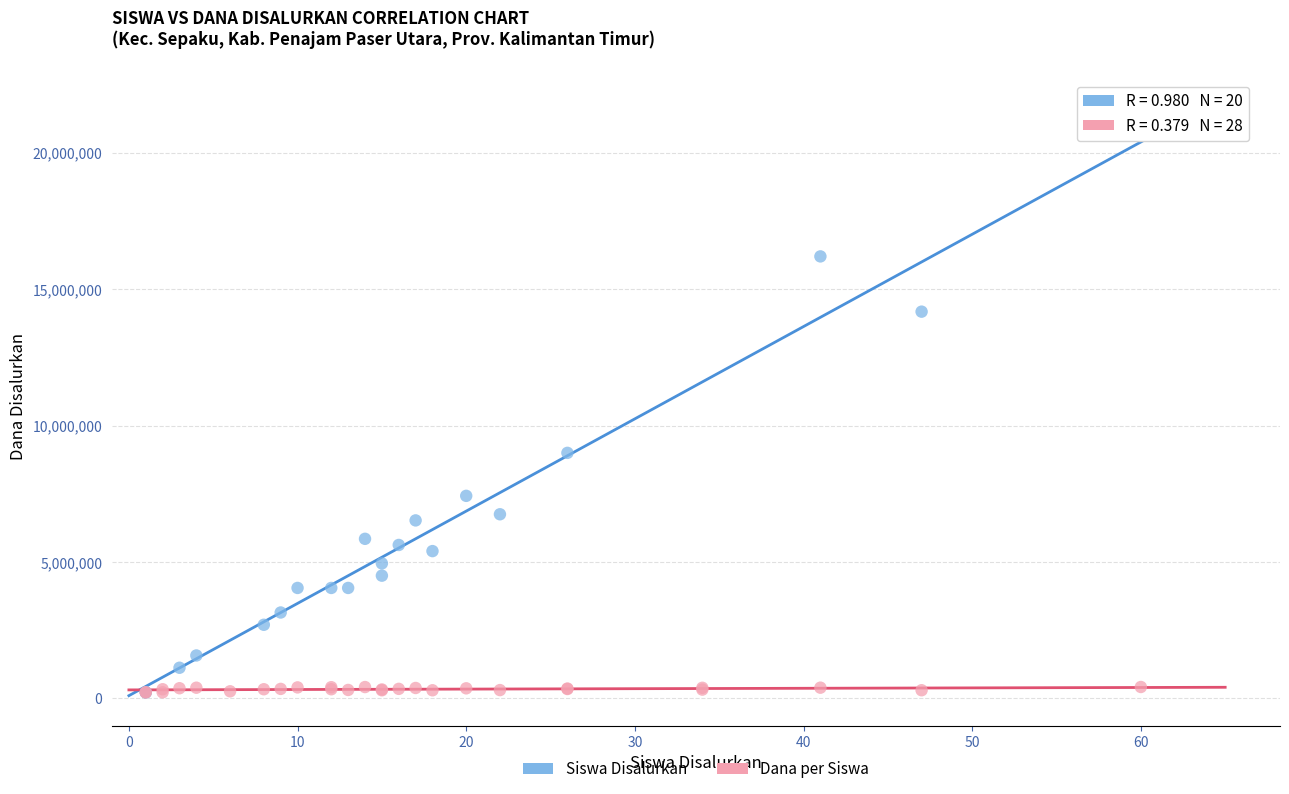

Which series reaches the maximum Y coordinate?

Siswa Disalurkan